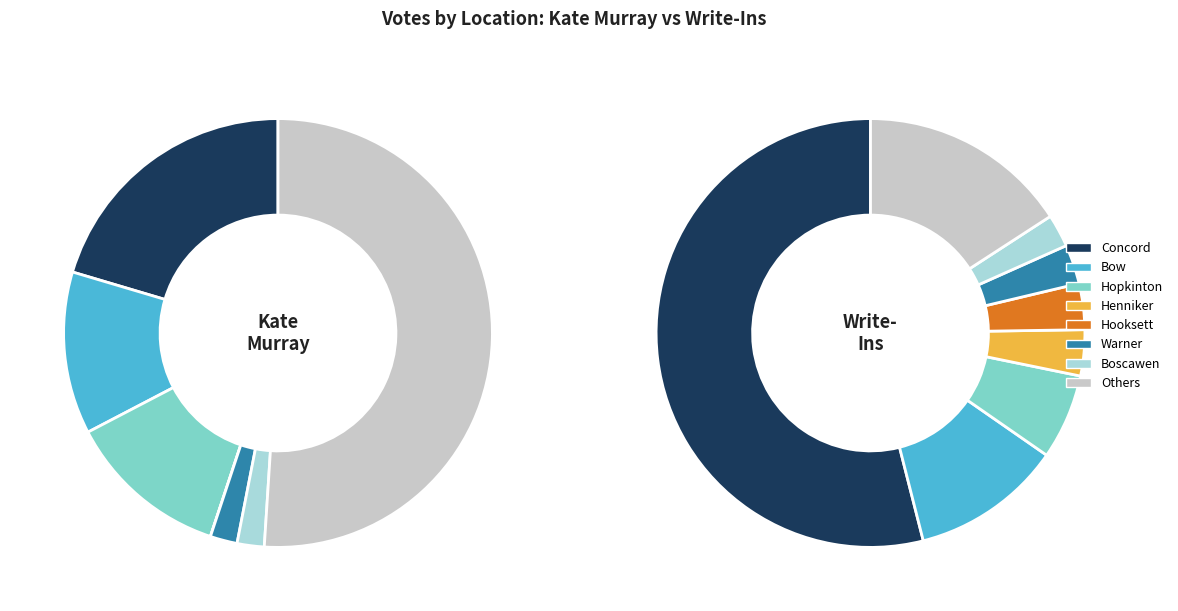

What percentage is the Warner slice, to the nearest percent?

3%